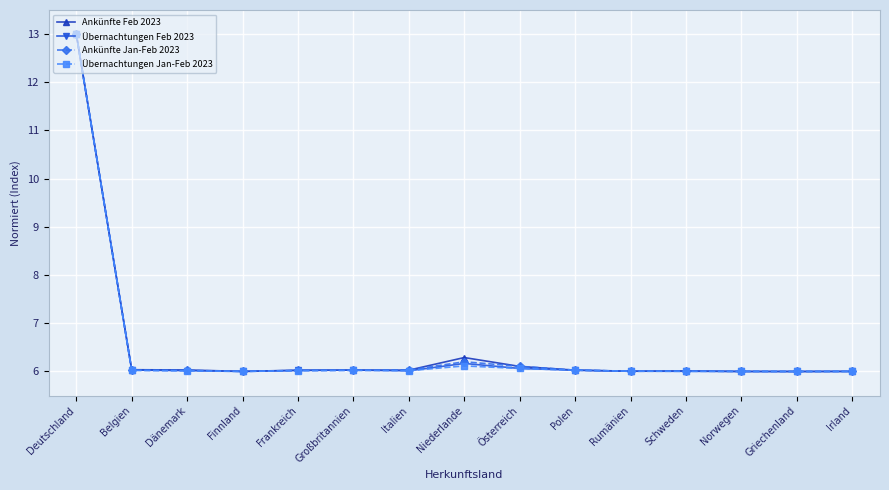

Which series changed the most between Deutschland and Großbritannien?

Übernachtungen Jan-Feb 2023